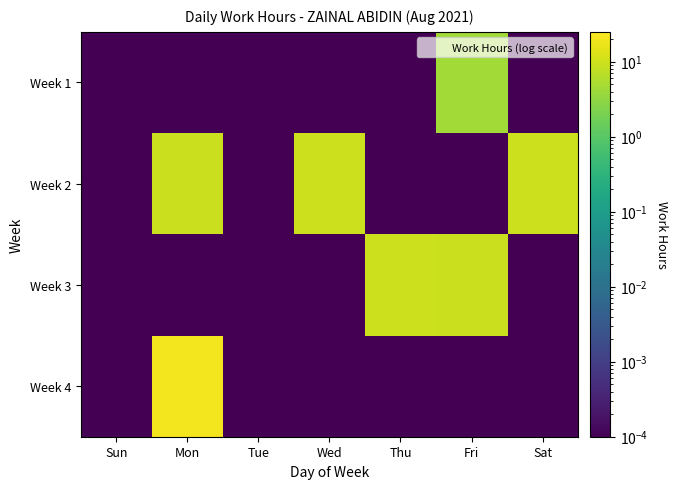

Reading right to left, list all the values displayed in this chart.

Week 1: Sat=0.0	Fri=4.4	Thu=0.0	Wed=0.0	Tue=0.0	Mon=0.0	Sun=0.0
Week 2: Sat=9.9	Fri=0.0	Thu=0.0	Wed=9.6	Tue=0.0	Mon=9.3	Sun=0.0
Week 3: Sat=0.0	Fri=9.5	Thu=9.6	Wed=0.0	Tue=0.0	Mon=0.0	Sun=0.0
Week 4: Sat=0.0	Fri=0.0	Thu=0.0	Wed=0.0	Tue=0.0	Mon=20.5	Sun=0.0